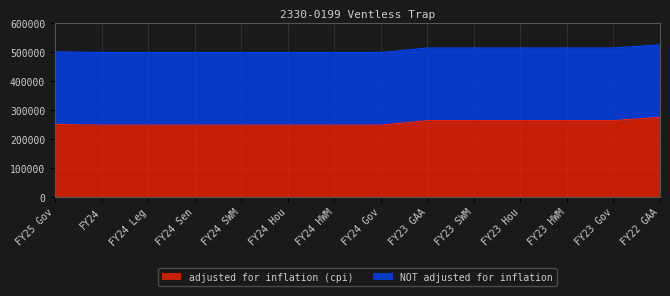

Reading right to left, extract all data points from this chart.

274290	263297	263297	263297	263297	263297	247809	247809	247809	247809	247809	247809	247809	250000